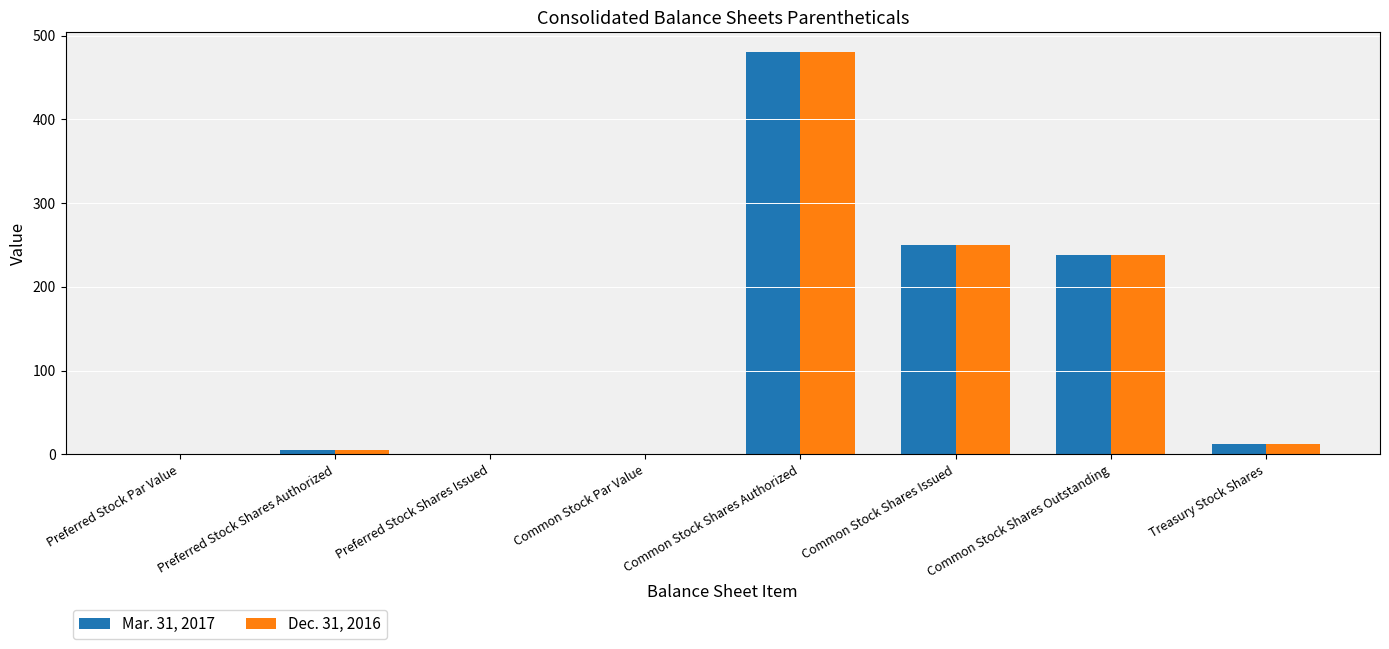

At which category is the sum across all series the highest?

Common Stock Shares Authorized